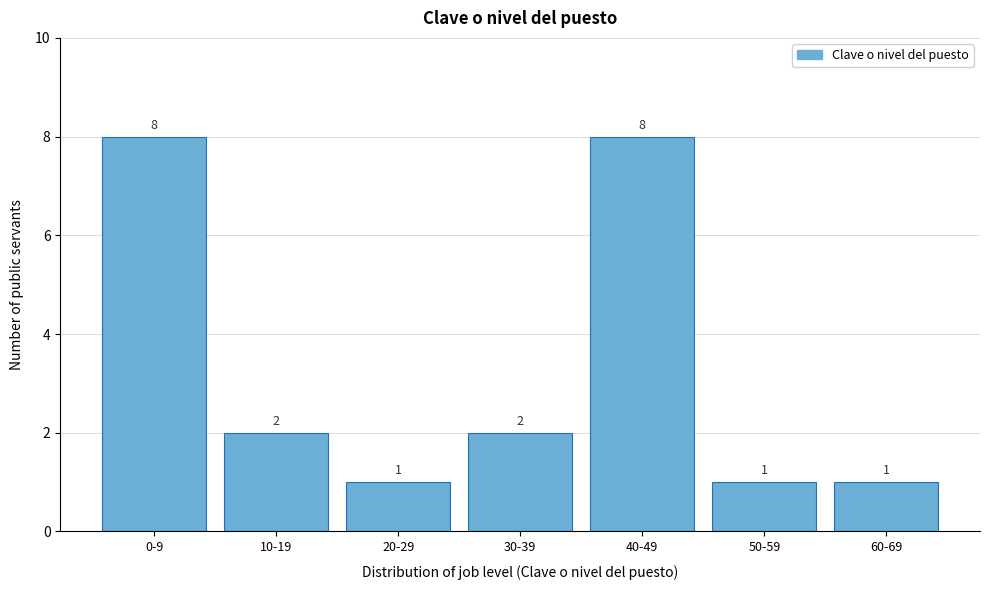

Reading left to right, transcribe all the data shown in this chart.

8	2	1	2	8	1	1